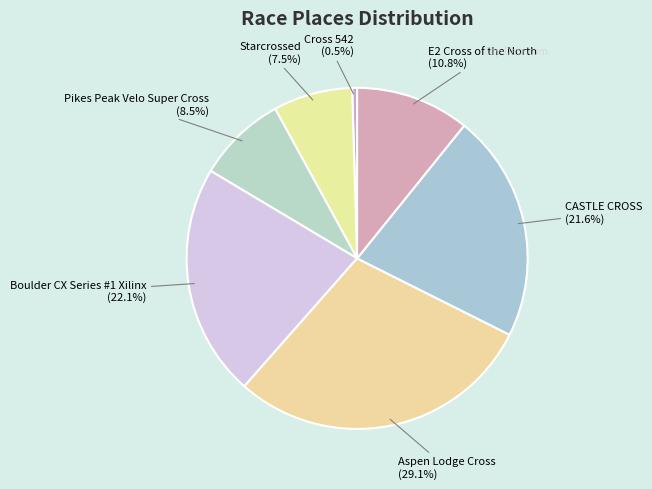

What is the largest slice in the pie chart?

Aspen Lodge Cross